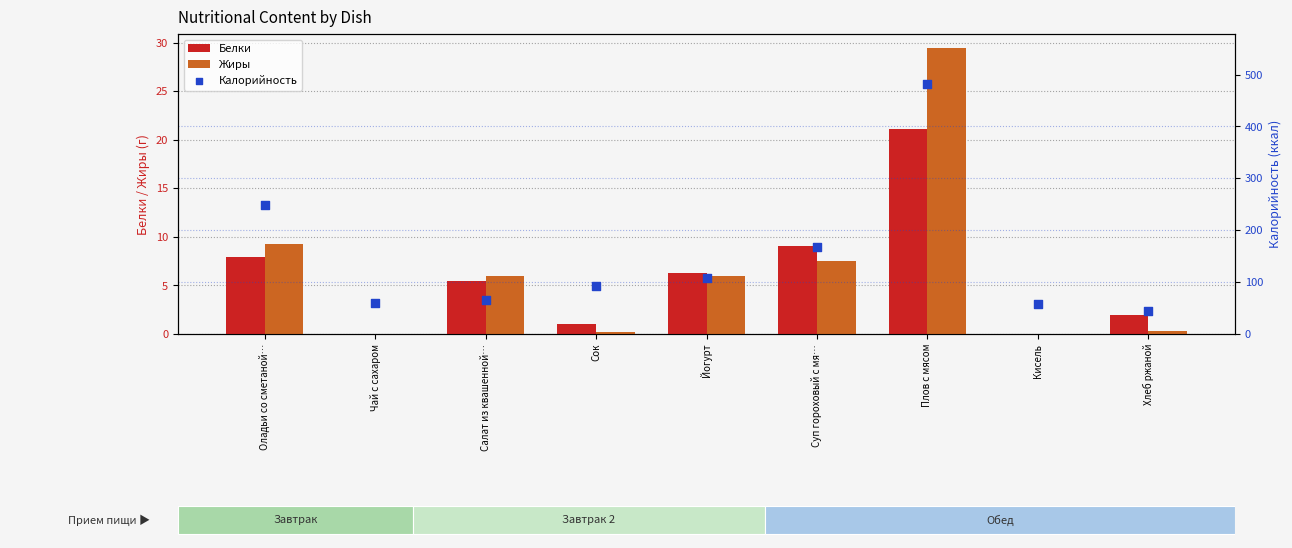

At how many categories does at least one series exceed 382?

1